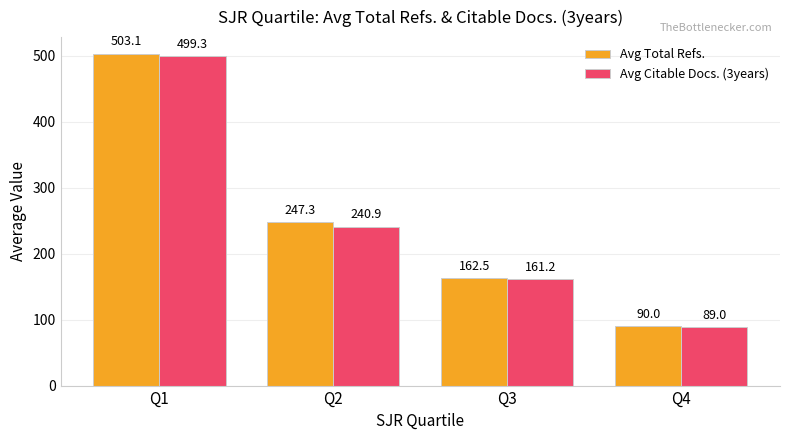

What is the sum of all Avg Citable Docs. (3years) values?

990.4